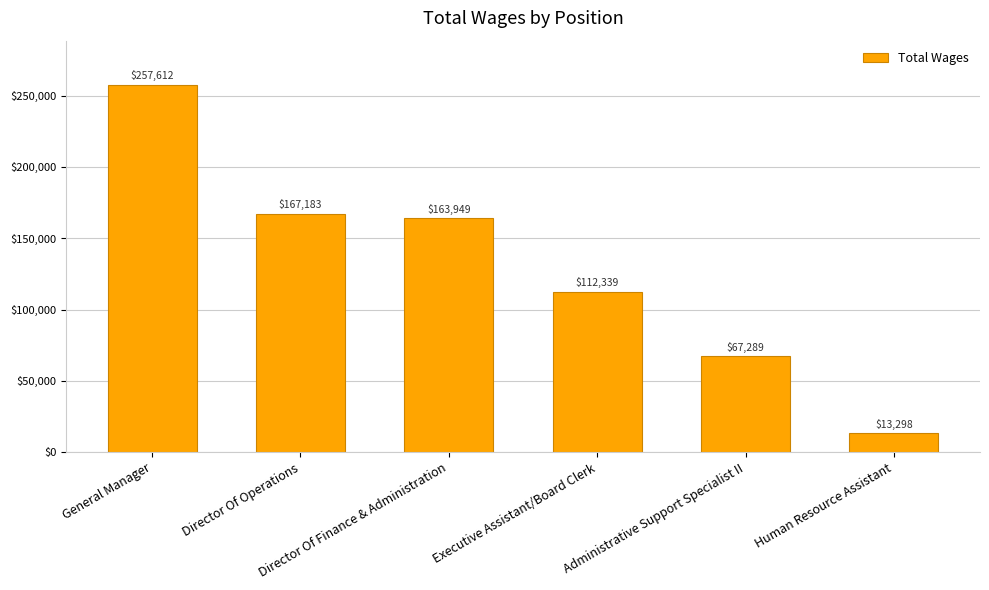

What is the smallest value displayed?

13298